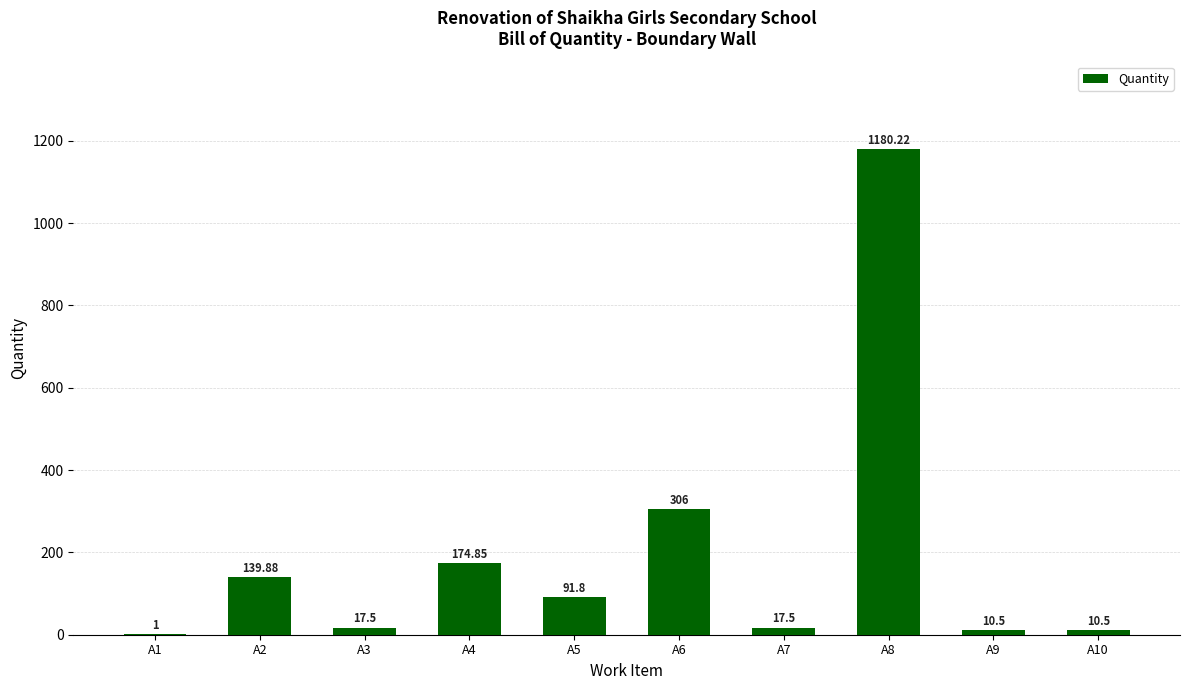

What is the difference between the values at A3 and A9?

7.0